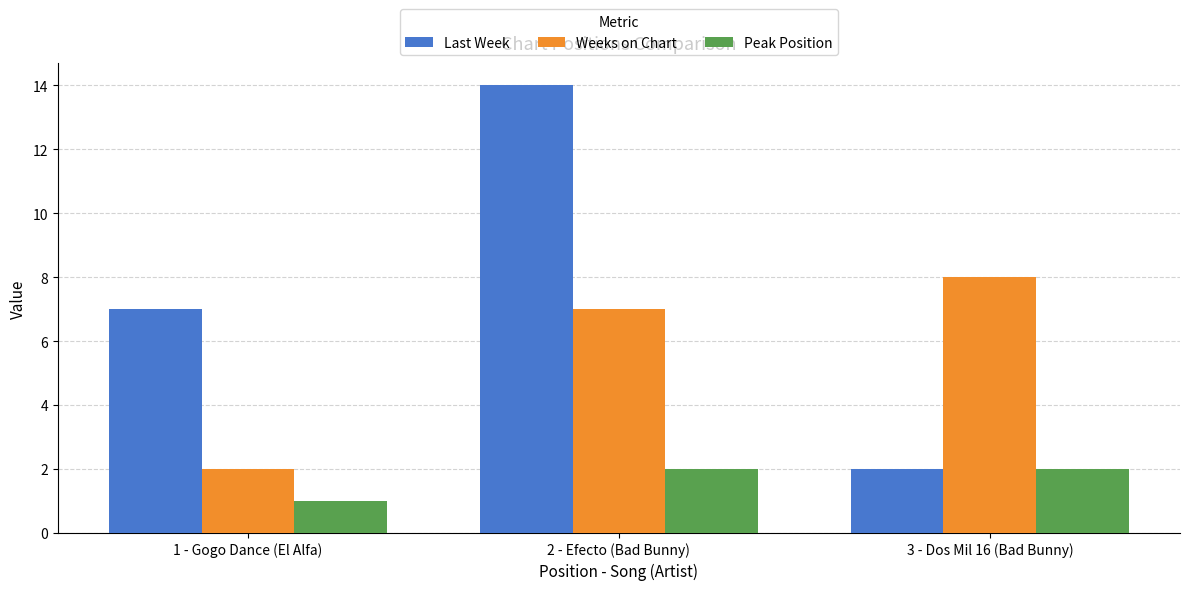

How many bars are there in each group?

3